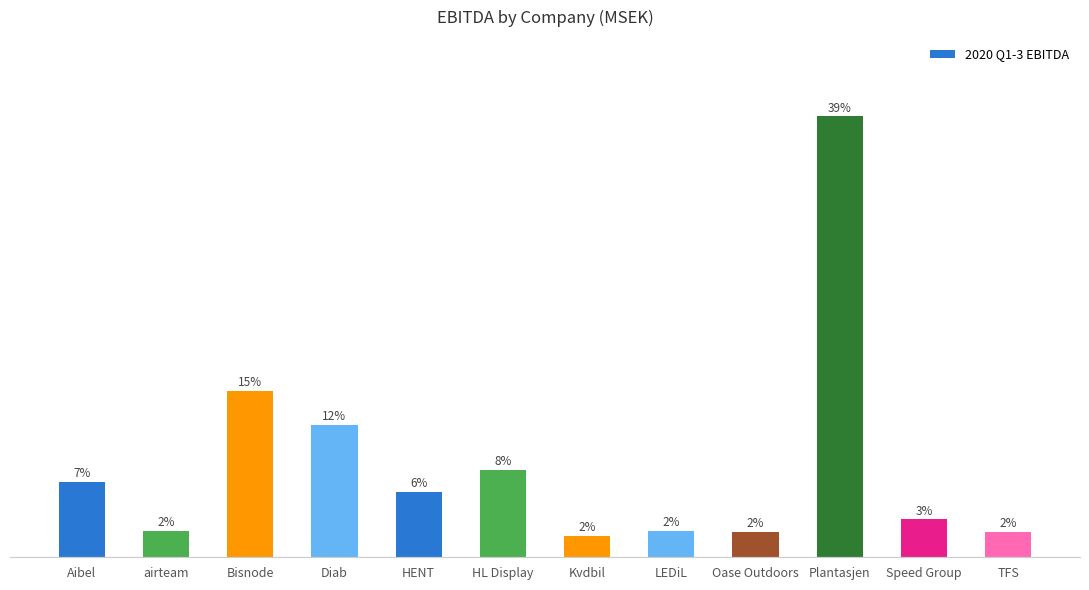

What is the average value?

202.5